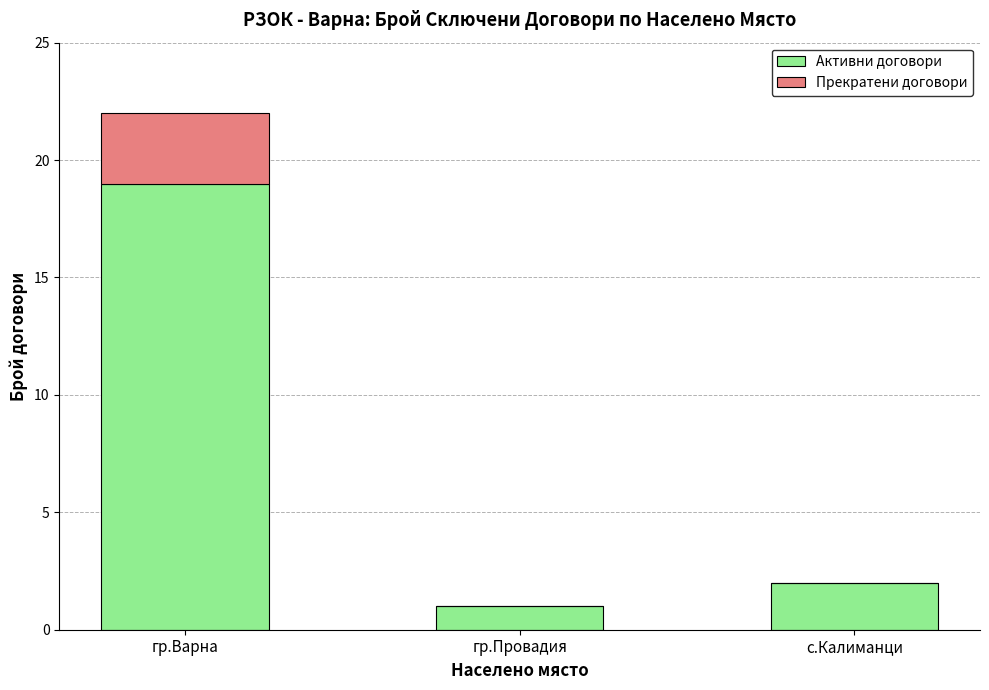

At which category is the sum across all series the highest?

гр.Варна